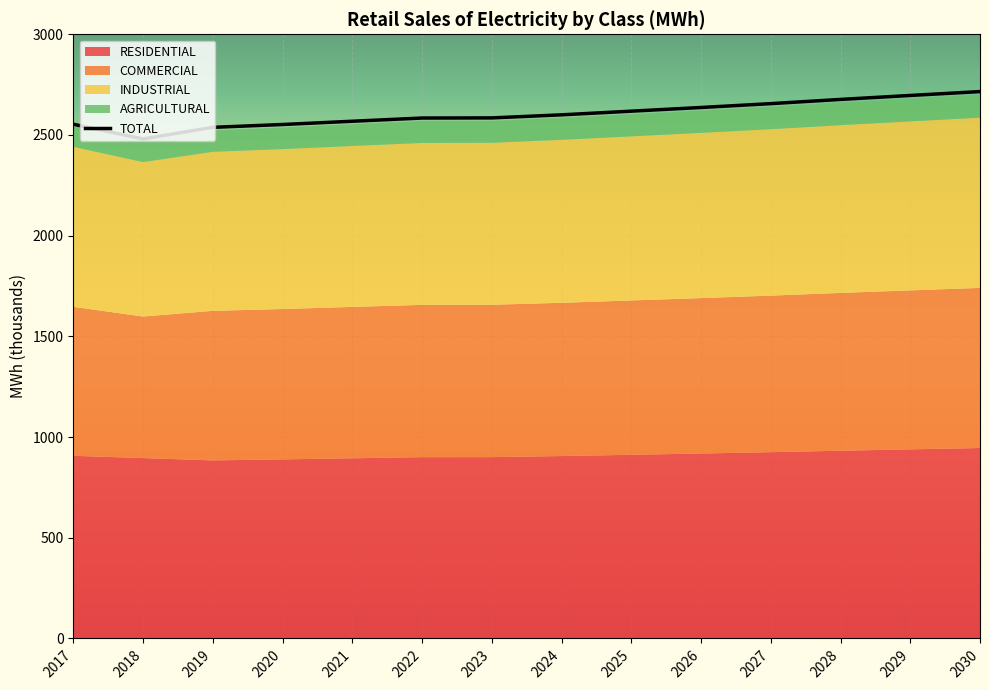

The value at 2025 is 2618.3. True or false?

True